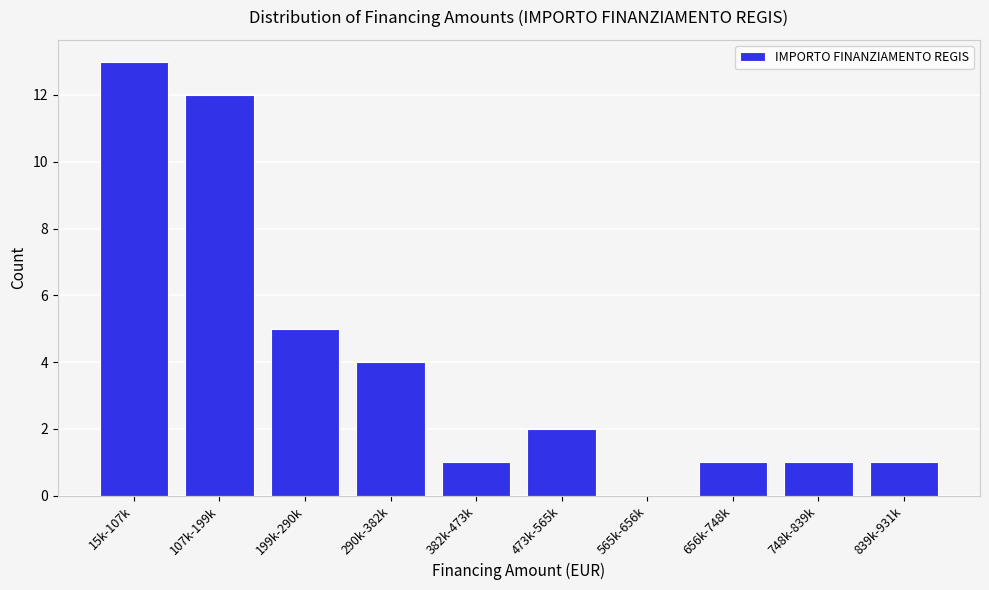

Reading right to left, list all the values displayed in this chart.

839k-931k=1	748k-839k=1	656k-748k=1	565k-656k=0	473k-565k=2	382k-473k=1	290k-382k=4	199k-290k=5	107k-199k=12	15k-107k=13